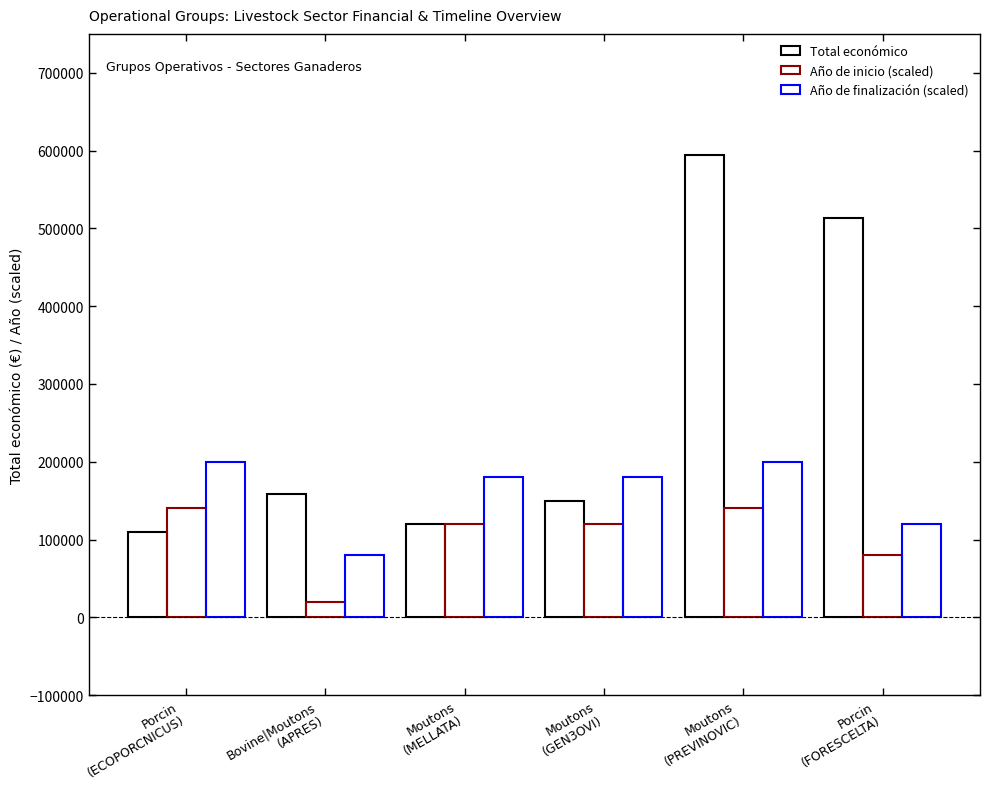

How many bars are there in total?

18